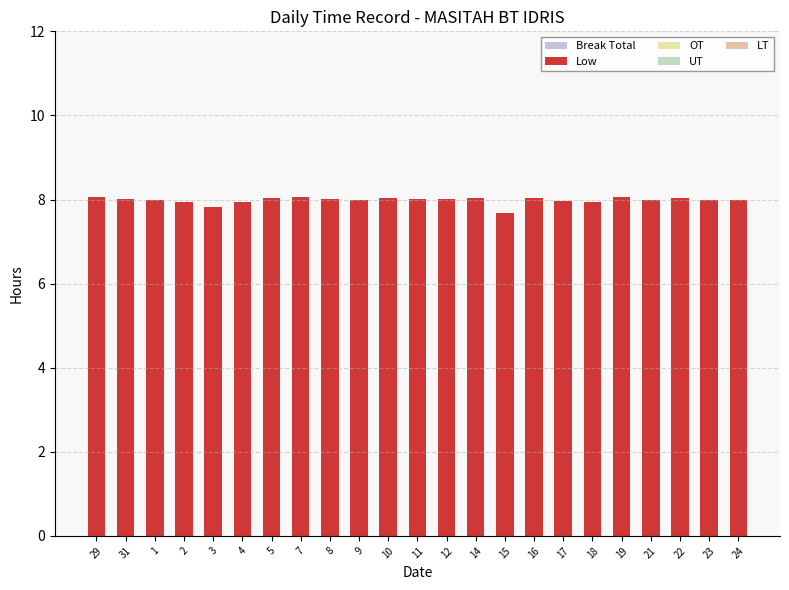

How many data points does each series have?

23